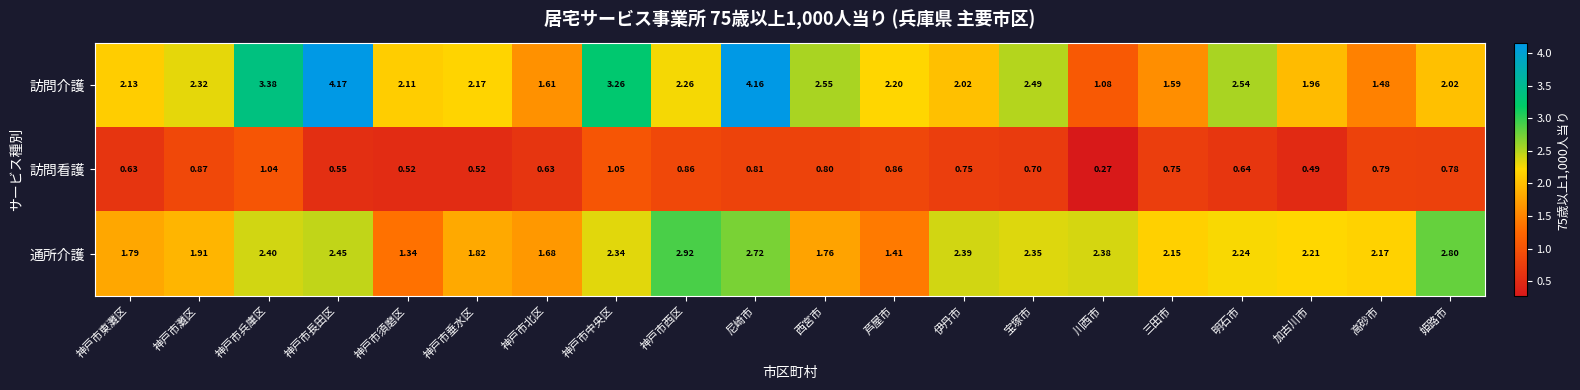

At how many categories does at least one series exceed 3?

4